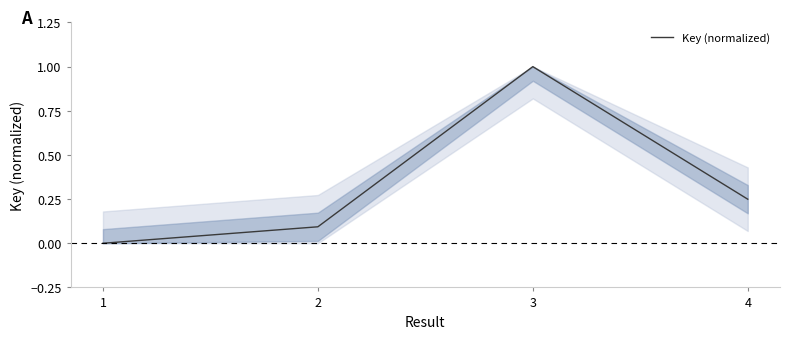

What is the sum of all values?

1.3